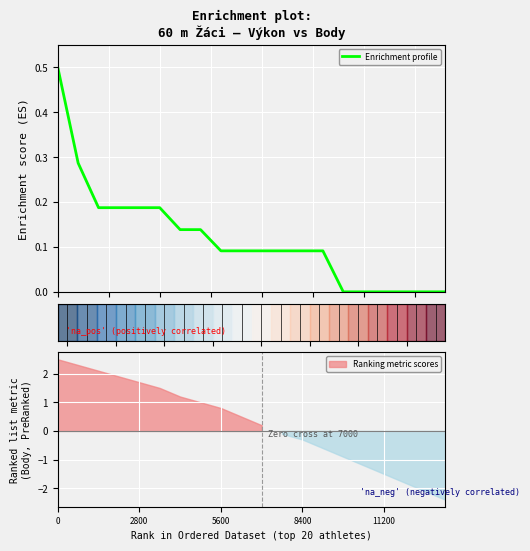

What is the highest value of the Enrichment profile series?

0.5